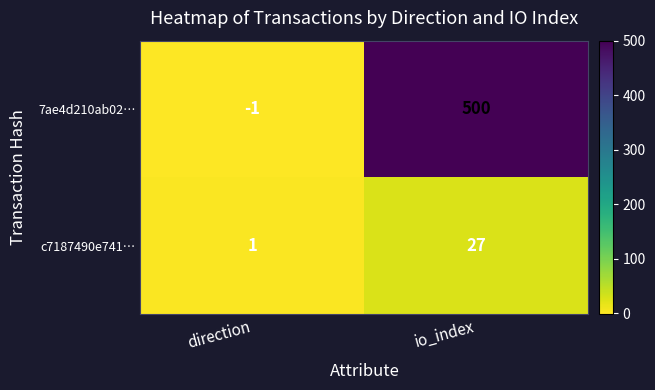

How many distinct data groups are displayed?

2